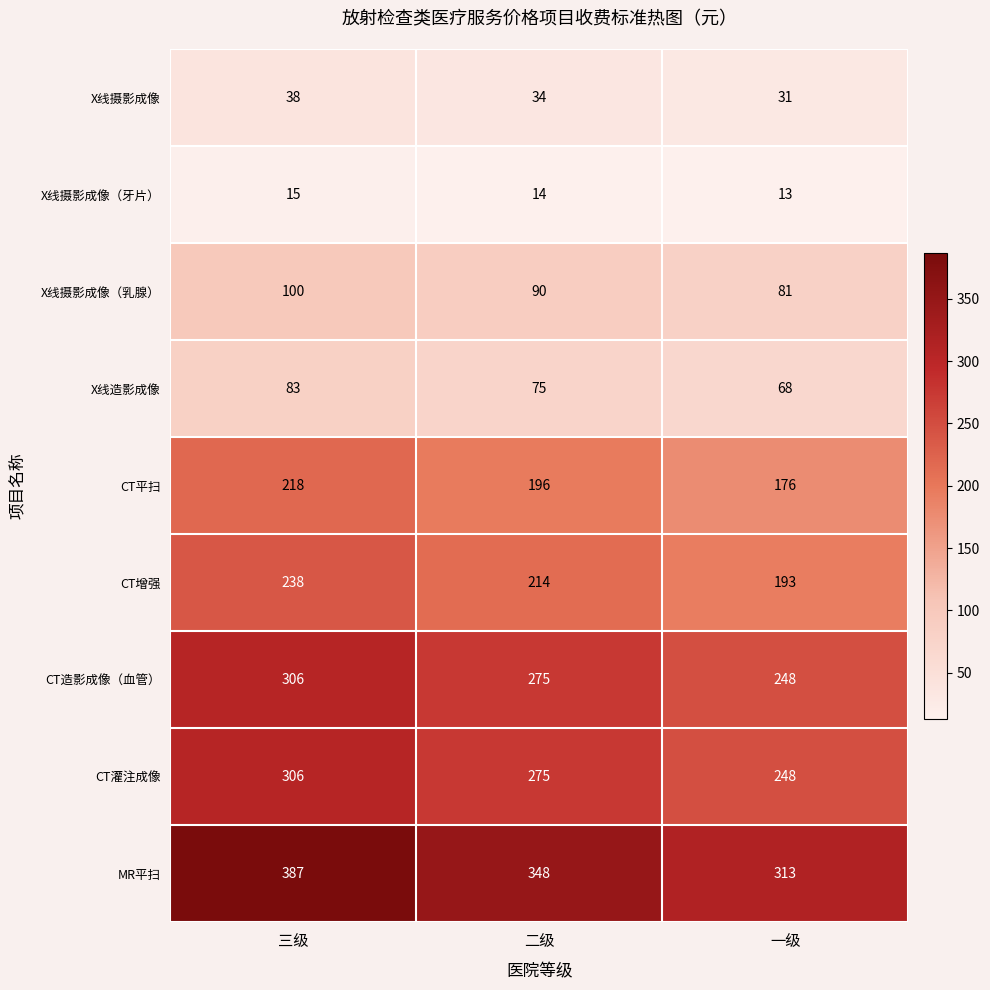

The CT增强 series shows 214 at 二级. True or false?

True